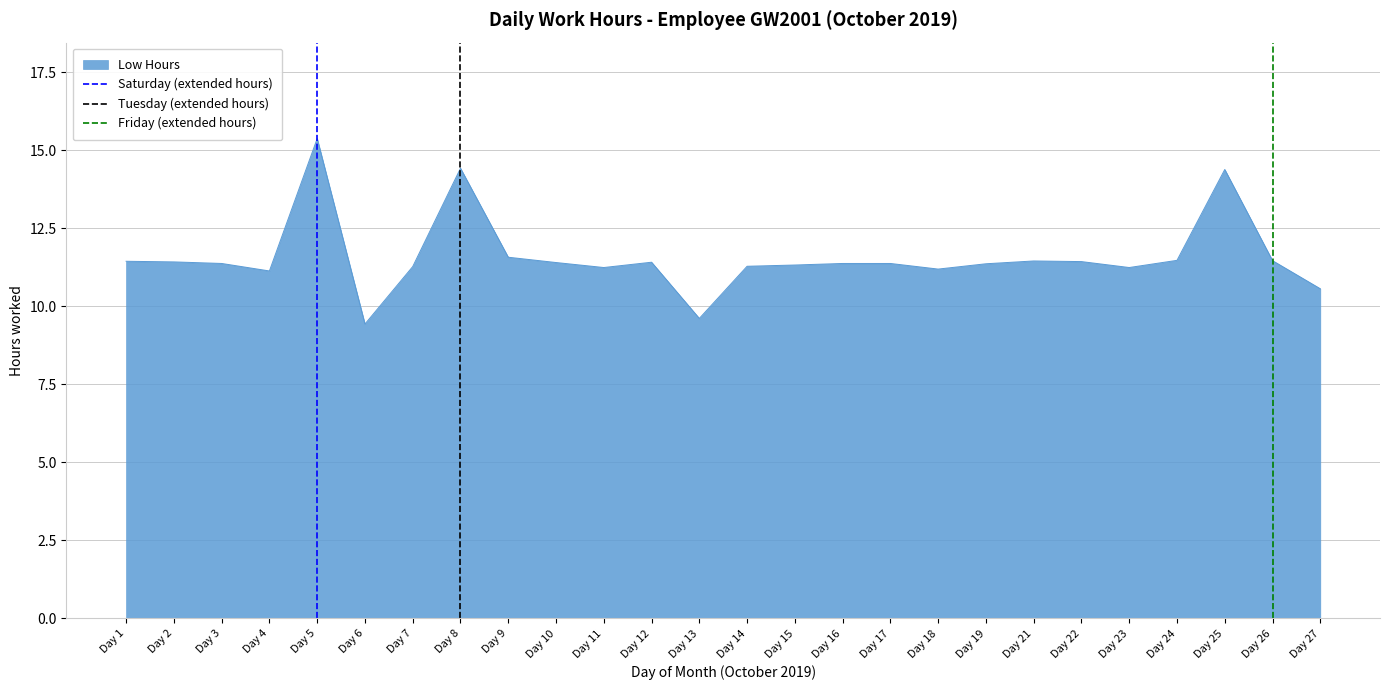

What is the lowest value of the Low Hours series?

9.4